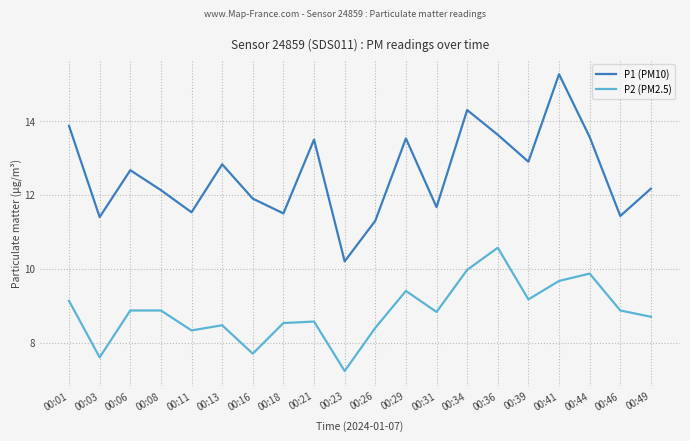

Reading left to right, what are all the values shown in this chart?

P1 (PM10): 00:01=13.9	00:03=11.4	00:06=12.7	00:08=12.1	00:11=11.5	00:13=12.8	00:16=11.9	00:18=11.5	00:21=13.5	00:23=10.2	00:26=11.3	00:29=13.5	00:31=11.7	00:34=14.3	00:36=13.6	00:39=12.9	00:41=15.3	00:44=13.6	00:46=11.4	00:49=12.2
P2 (PM2.5): 00:01=9.1	00:03=7.6	00:06=8.9	00:08=8.9	00:11=8.3	00:13=8.5	00:16=7.7	00:18=8.5	00:21=8.6	00:23=7.2	00:26=8.4	00:29=9.4	00:31=8.8	00:34=10.0	00:36=10.6	00:39=9.2	00:41=9.7	00:44=9.9	00:46=8.9	00:49=8.7